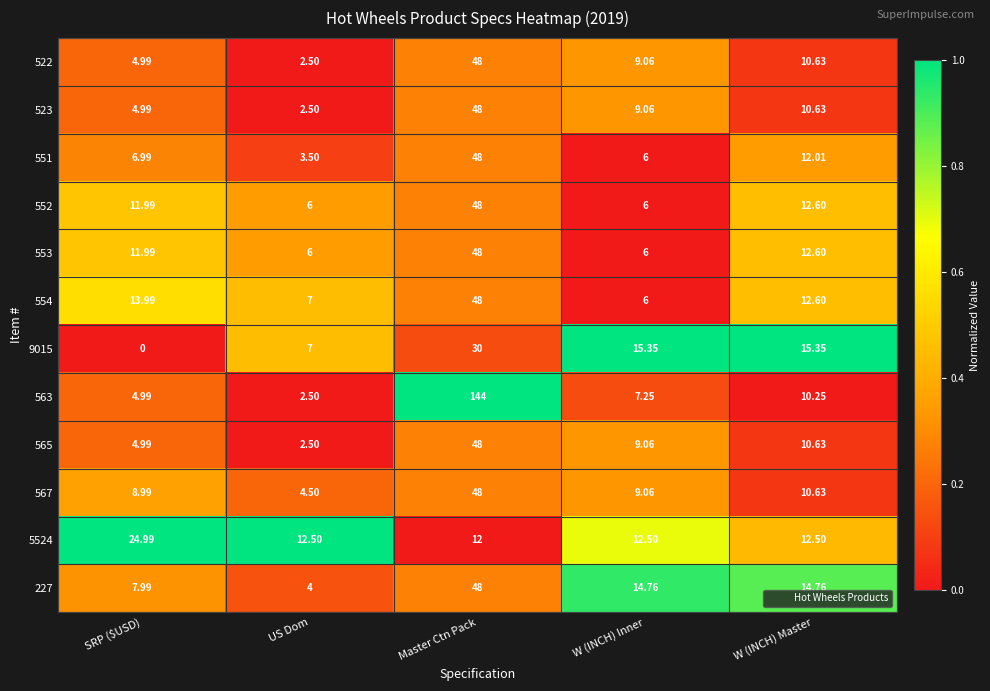

At how many categories does at least one series exceed 0?

5